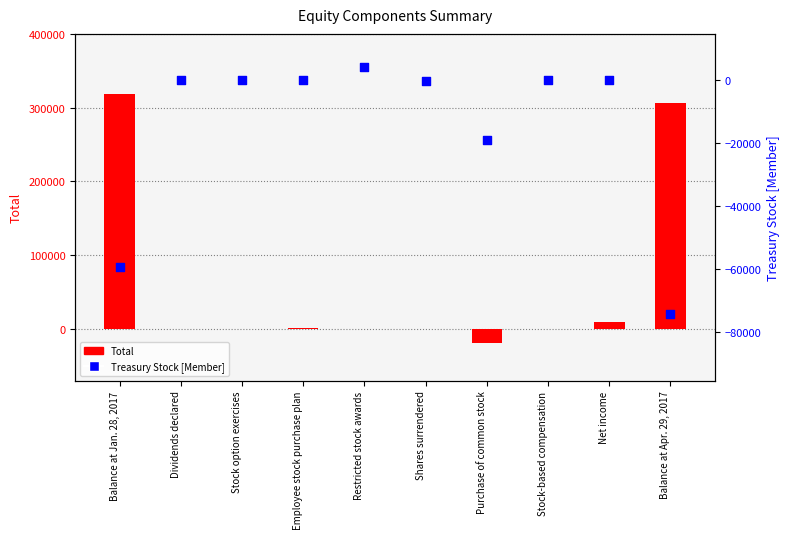

At how many categories does at least one series exceed -73583?

10